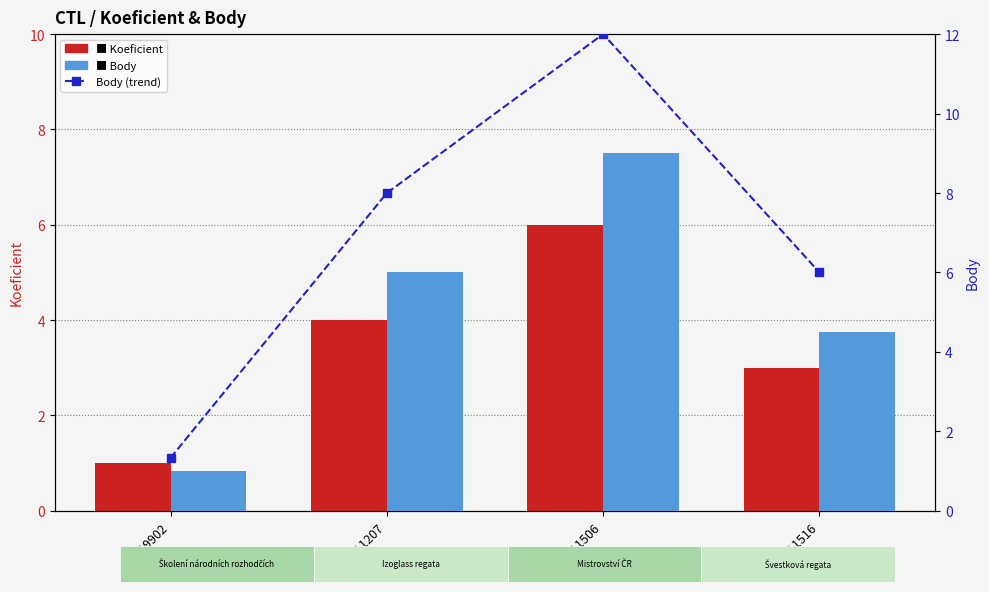

Which series has the largest total across all categories?

Body (trend)